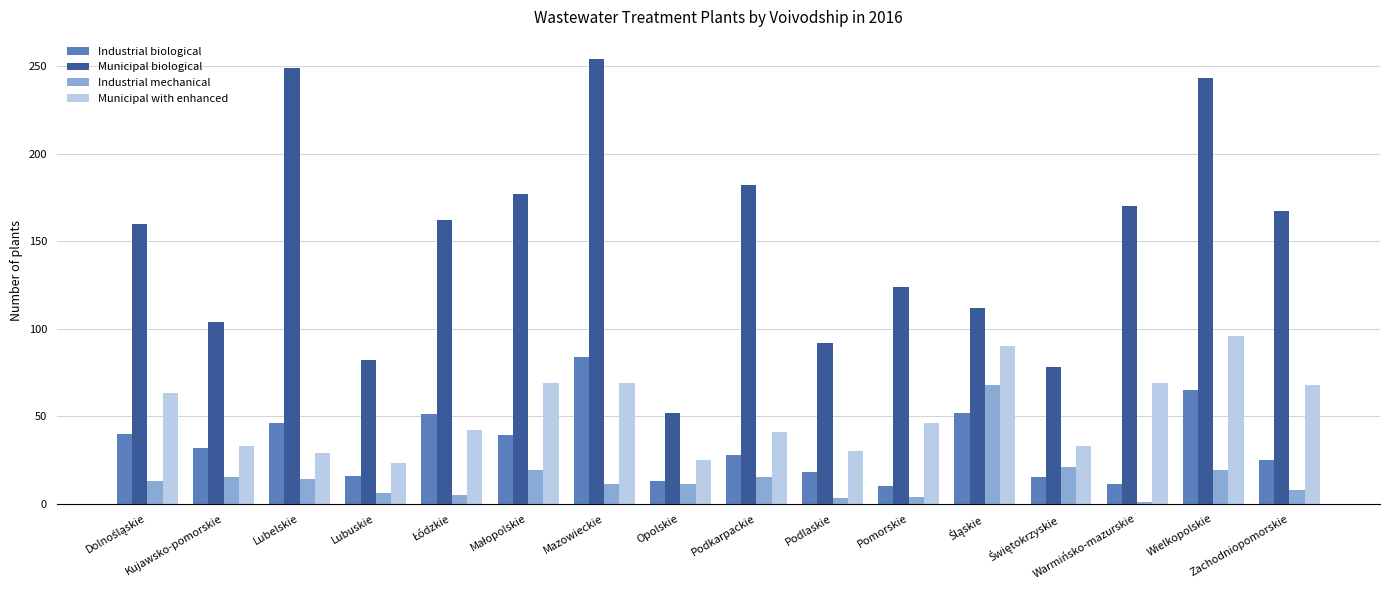

What is the spread (max minus min) of values at Podkarpackie?

167